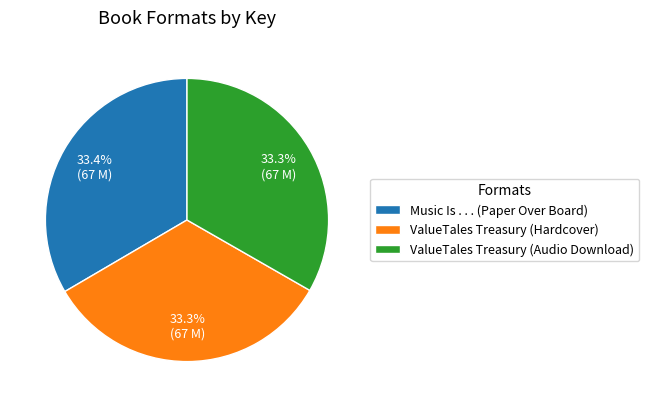

Count the number of slices in the pie.

3